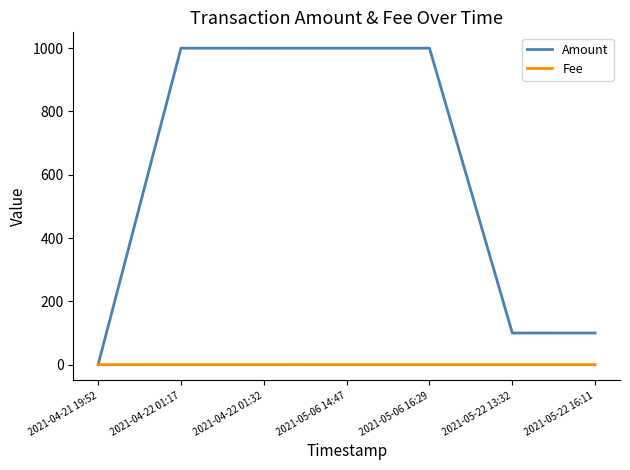

Which series has the largest range (max minus min)?

Amount